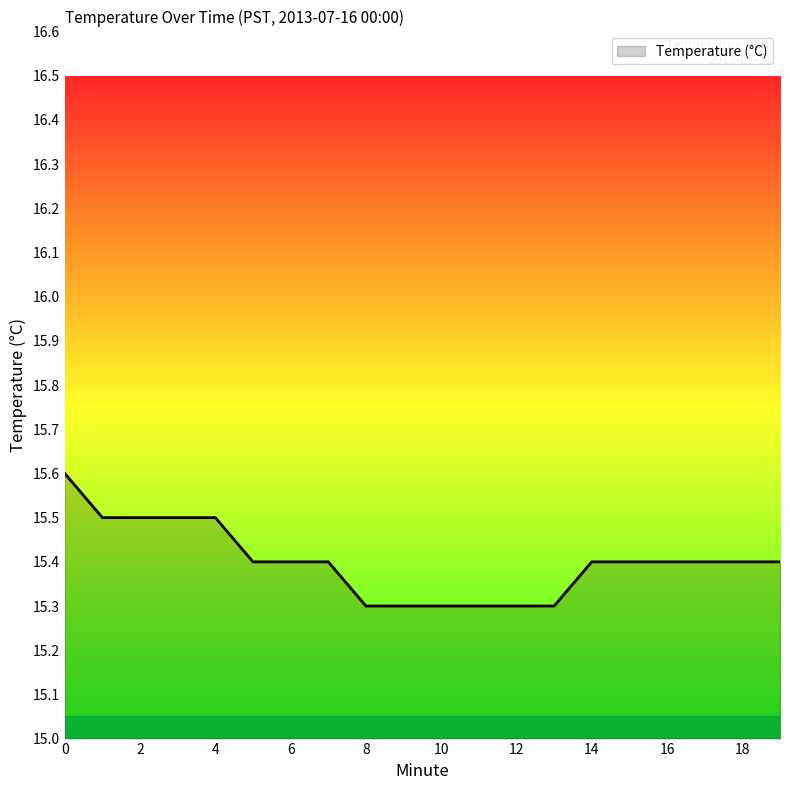

What is the smallest value displayed?

15.3